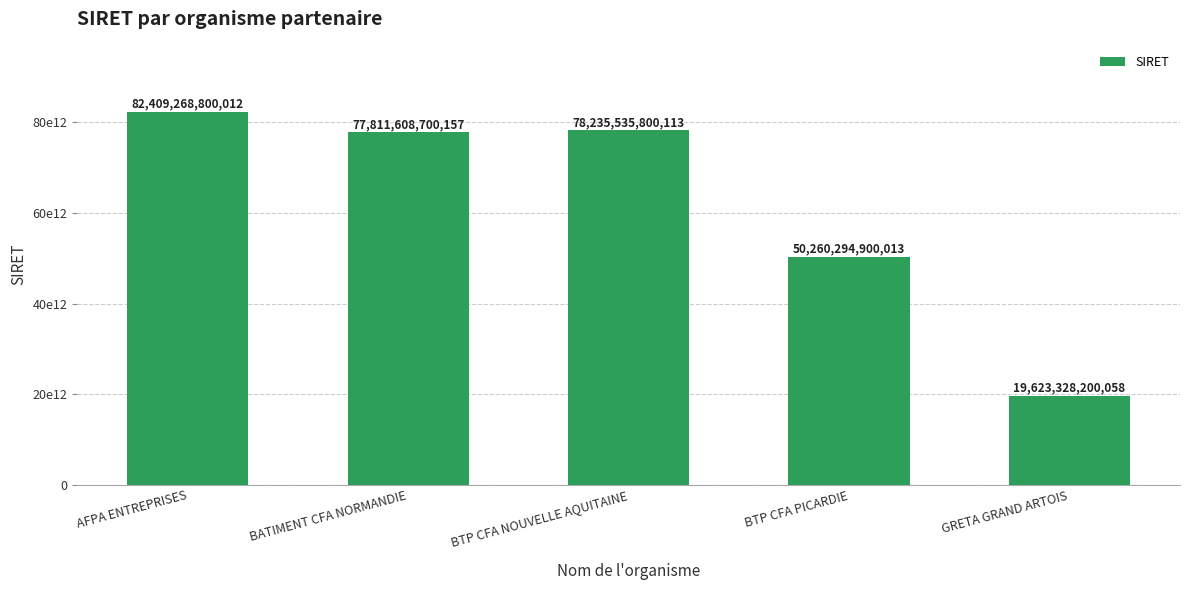

Are the bars horizontal?

No